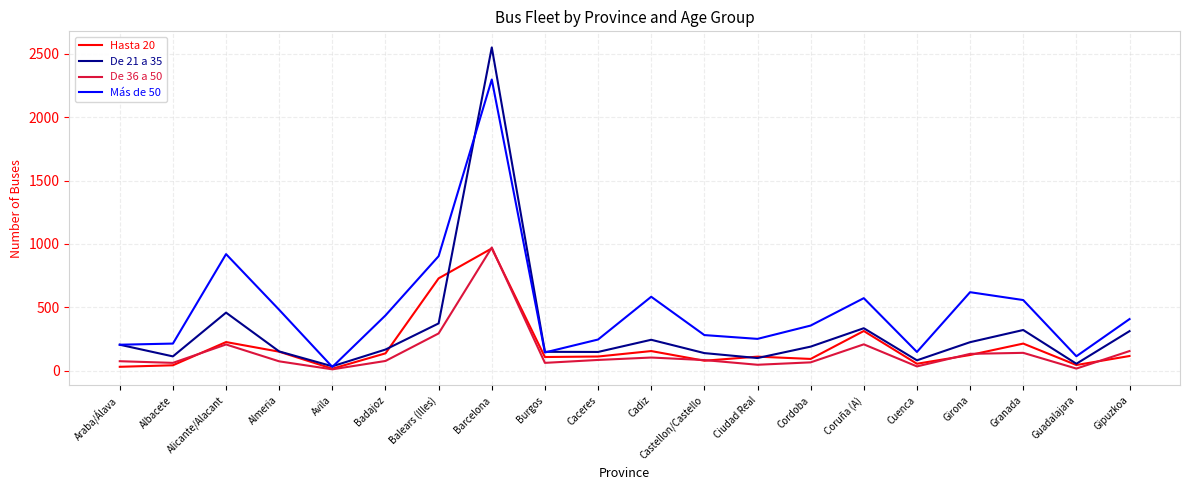

Which series has the widest spread of values?

De 21 a 35